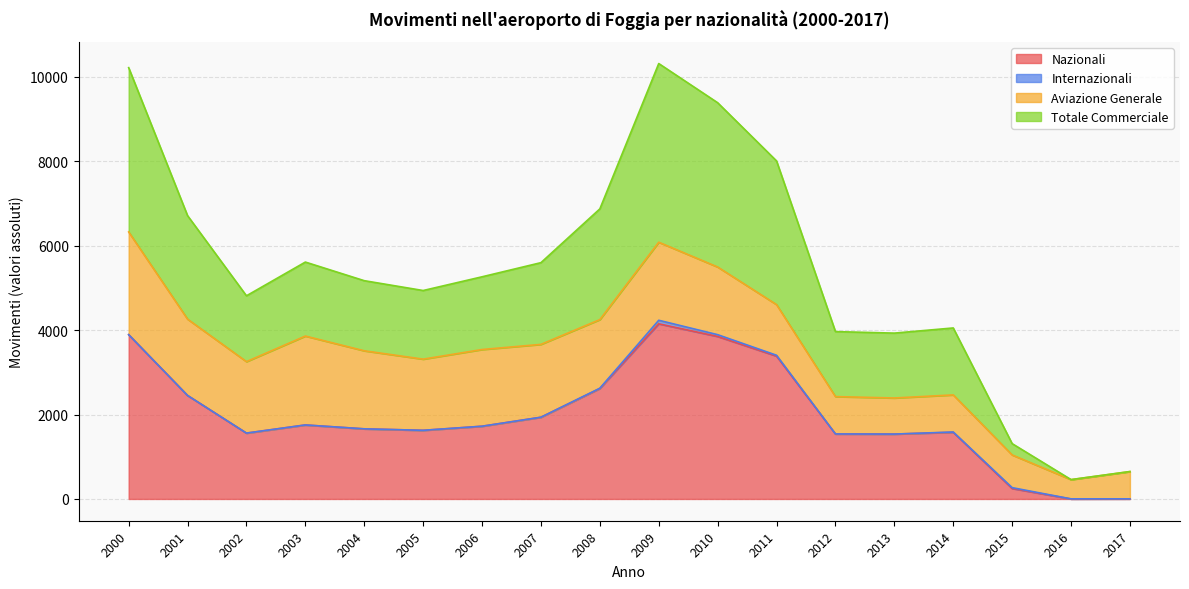

How many lines are shown in the chart?

4